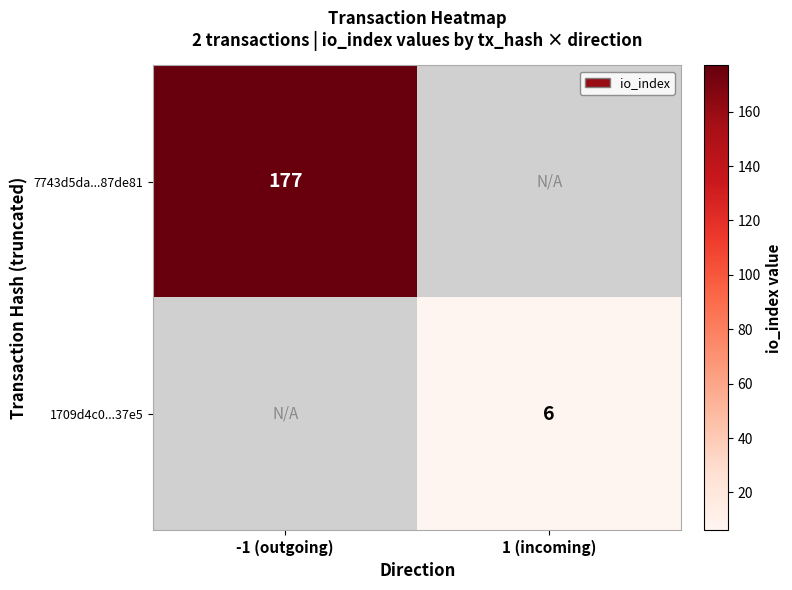

The 7743d5da...87de81 series shows 77 at -1 (outgoing). True or false?

False